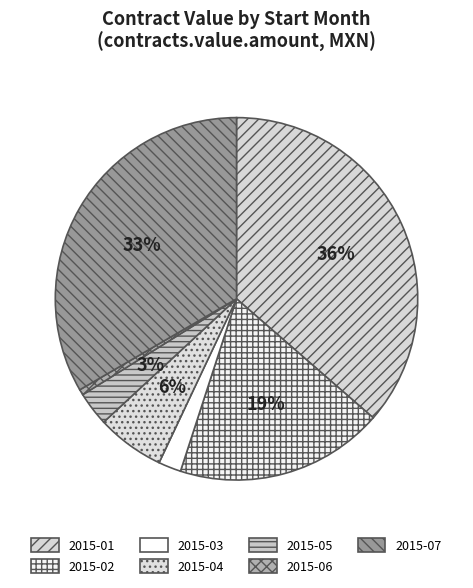

Rank the categories by value from highest to lowest.

2015-01, 2015-07, 2015-02, 2015-04, 2015-05, 2015-03, 2015-06